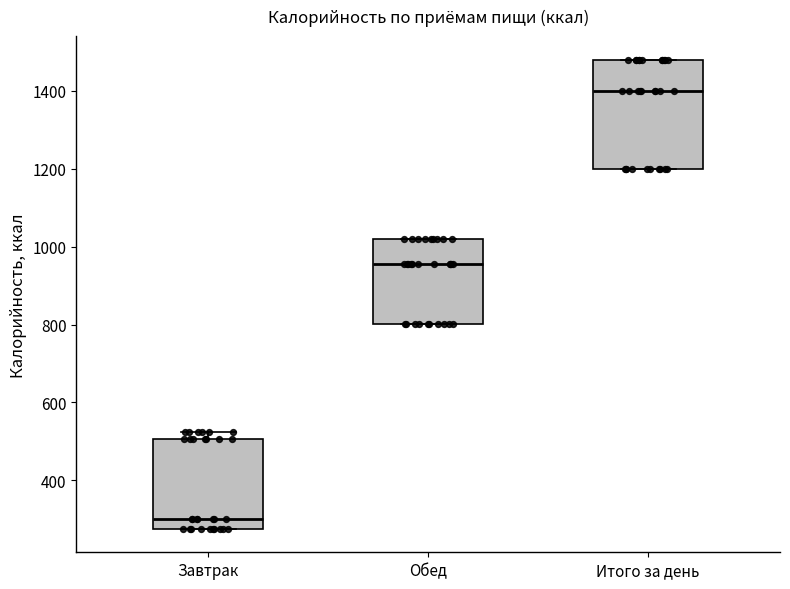

Reading left to right, transcribe this box plot: for each box, give where its median line is, the range the box spans, and where its two whiskers end, as read against the y-axis. The values are not printed on the chart, so give them approximately, as read against the axis.

Завтрак: median 300, box 280 to 500, whiskers 280 to 520
Обед: median 960, box 800 to 1020, whiskers 800 to 1020
Итого за день: median 1400, box 1200 to 1480, whiskers 1200 to 1480